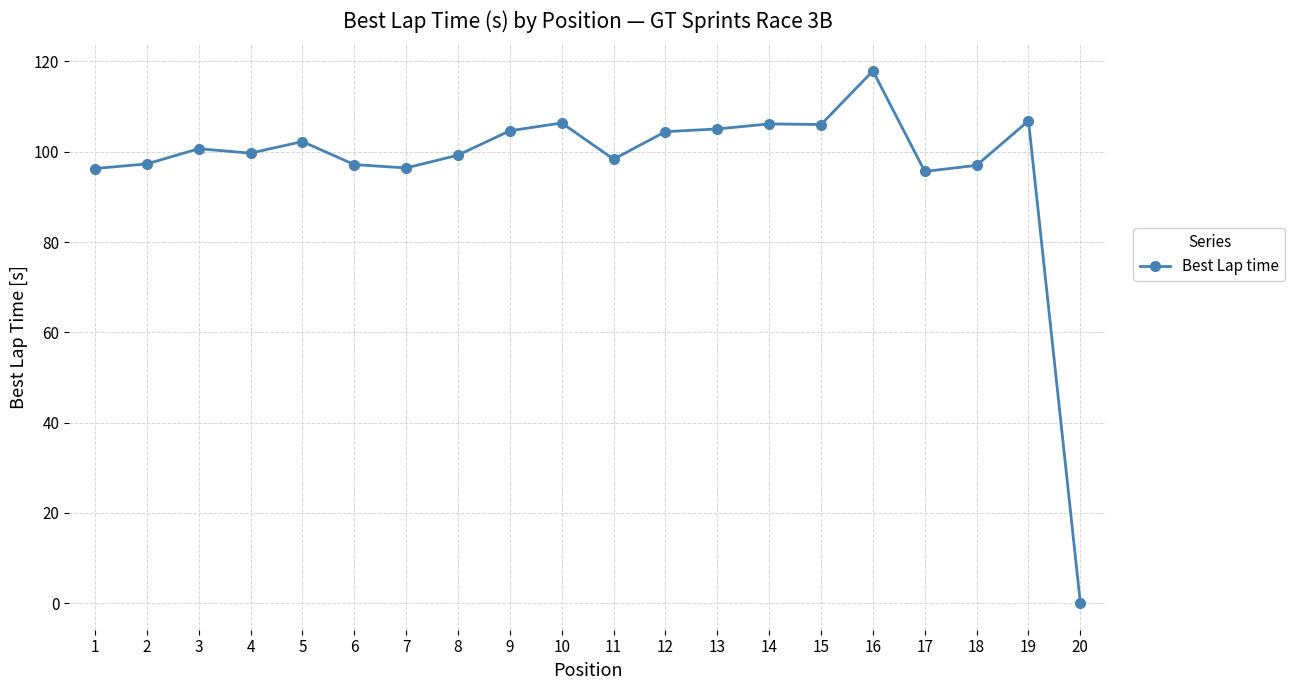

What is the difference between the second highest and minimum values?

106.9